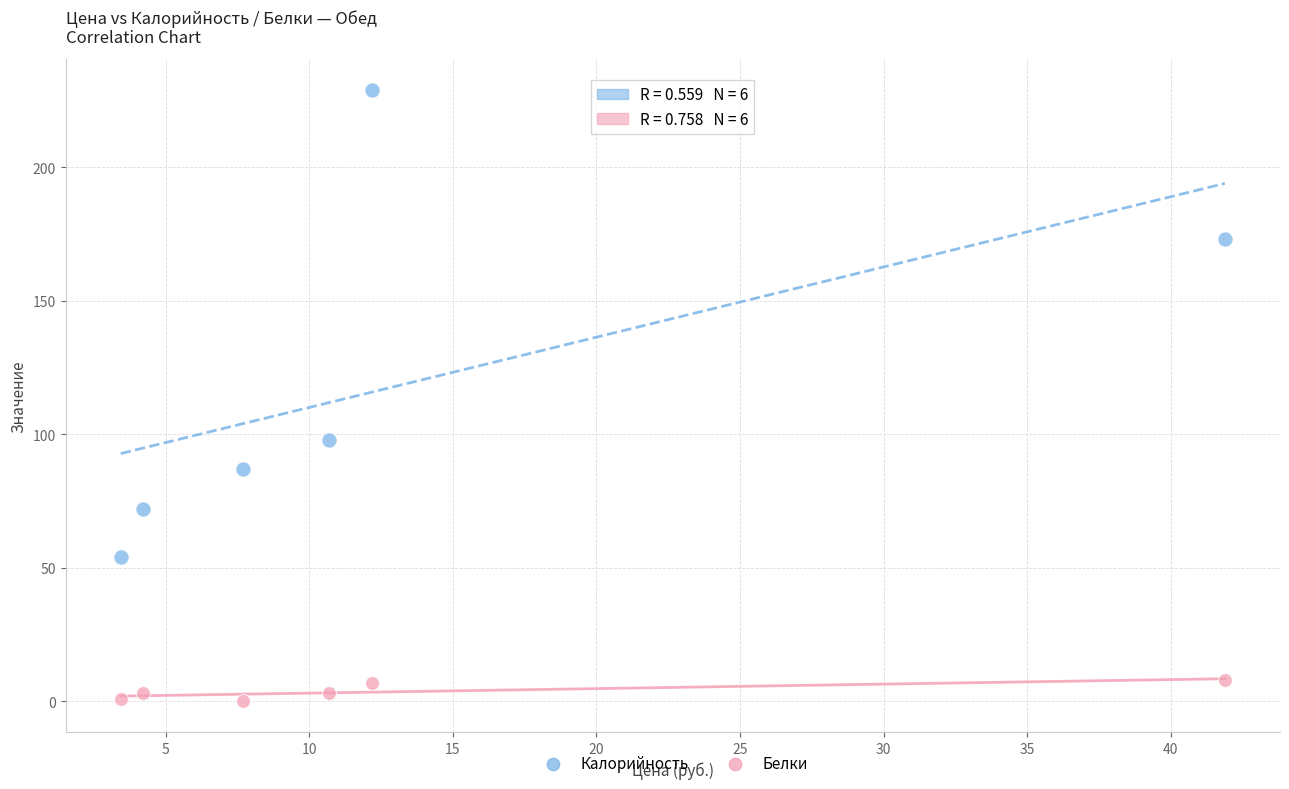

In the Калорийность series, what Y value is closest to 141?

173